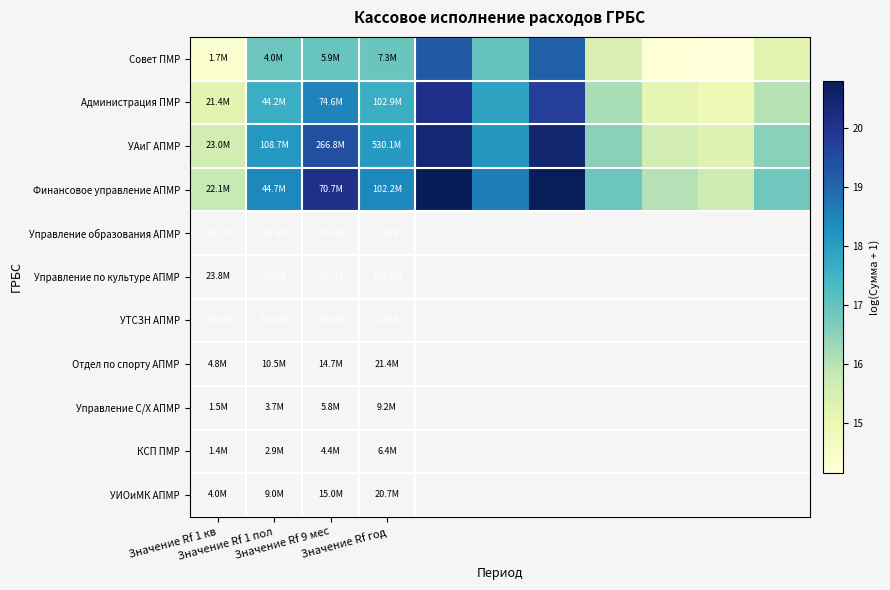

Count the number of data series in this chart.

4